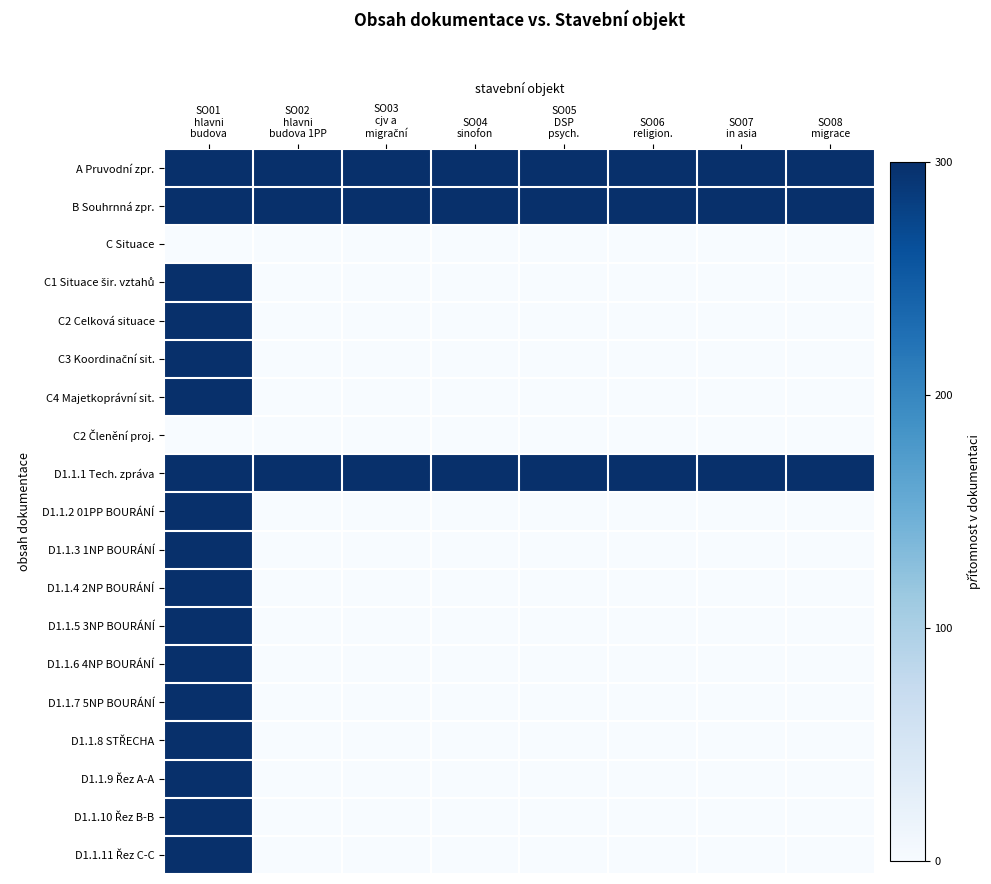

Rank the series at SO07 in asia from lowest to highest value.

C Situace, C1 Situace šir. vztahů, C2 Celková situace, C3 Koordinační sit., C4 Majetkoprávní sit., C2 Členění proj., D1.1.2 01PP BOURÁNÍ, D1.1.3 1NP BOURÁNÍ, D1.1.4 2NP BOURÁNÍ, D1.1.5 3NP BOURÁNÍ, D1.1.6 4NP BOURÁNÍ, D1.1.7 5NP BOURÁNÍ, D1.1.8 STŘECHA, D1.1.9 Řez A-A, D1.1.10 Řez B-B, D1.1.11 Řez C-C, A Pruvodní zpr., B Souhrnná zpr., D1.1.1 Tech. zpráva